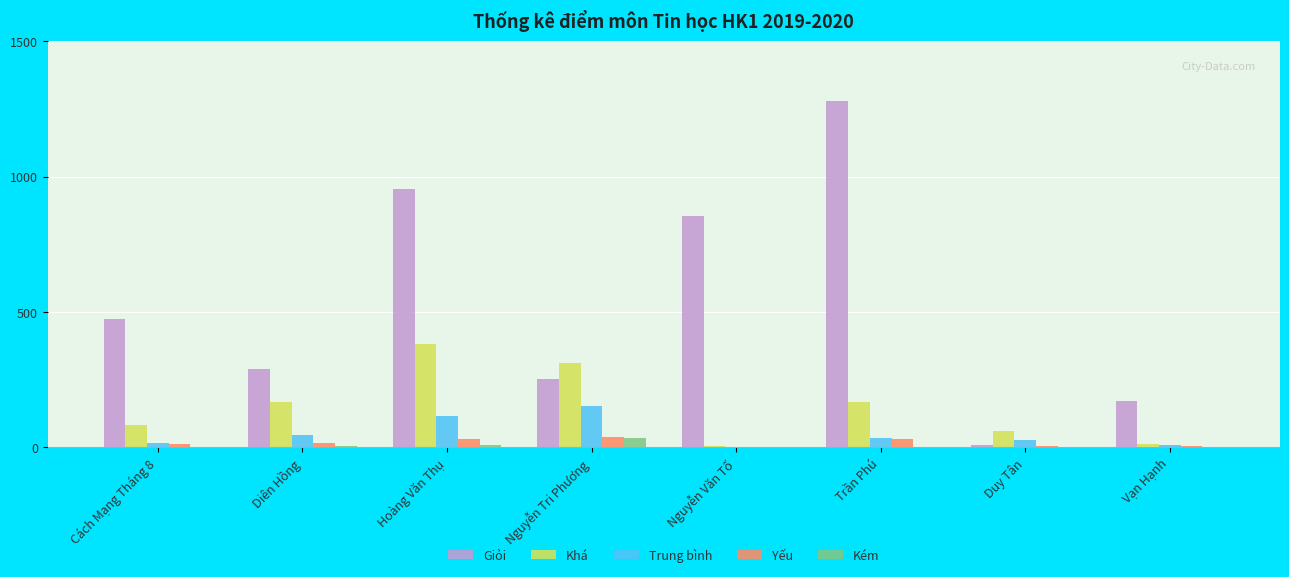

Between Cách Mạng Tháng 8 and Trần Phú, which series saw the biggest shift?

Giỏi